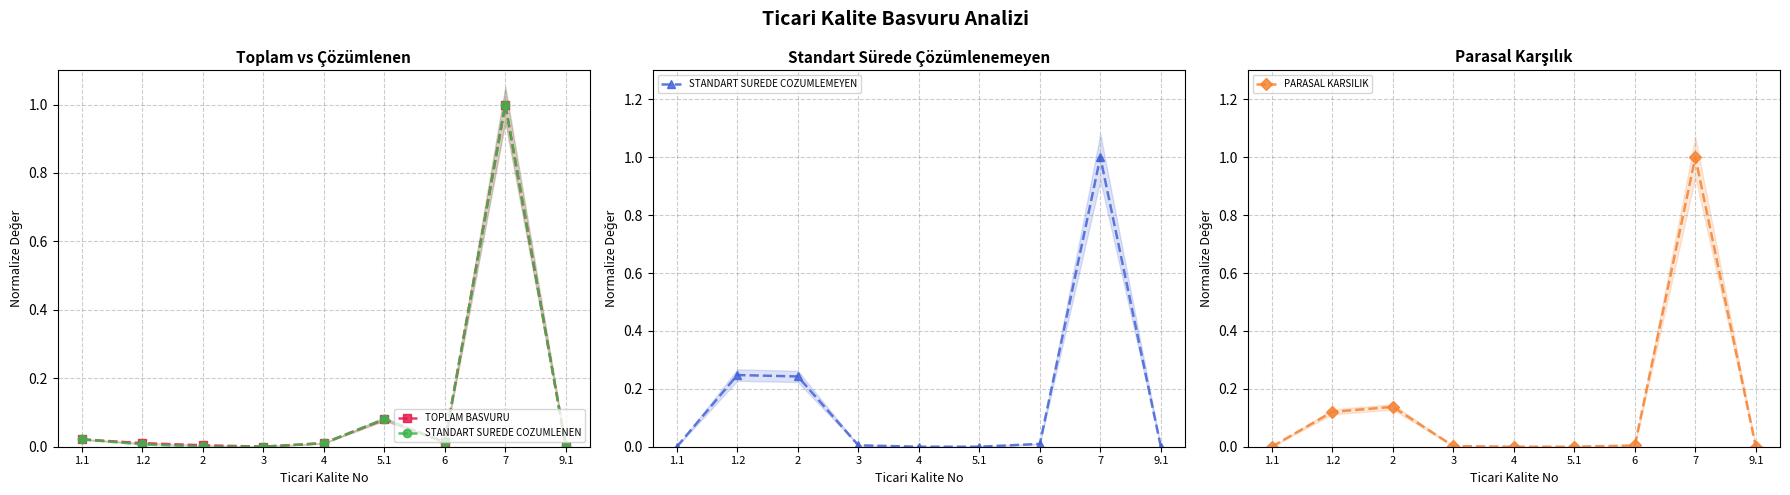

How many intersections are there between STANDART SUREDE COZUMLEMEYEN and STANDART SUREDE COZUMLENEN?

2